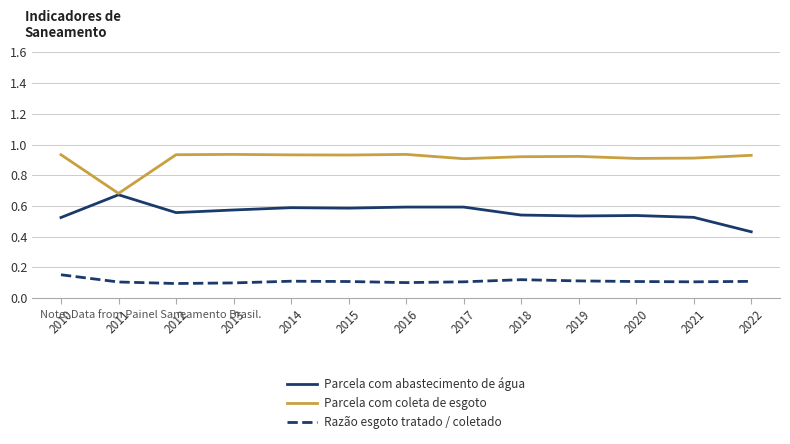

True or false: Razão esgoto tratado / coletado and Parcela com coleta de esgoto cross at least once.

False